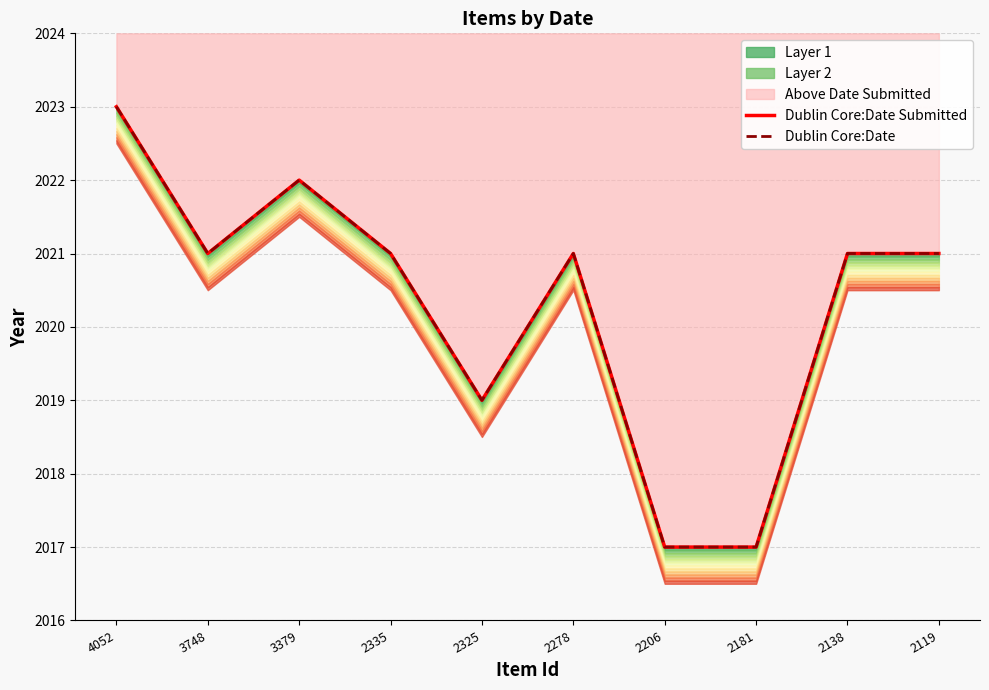

How many interior local valleys does the Dublin Core:Date series have?

2